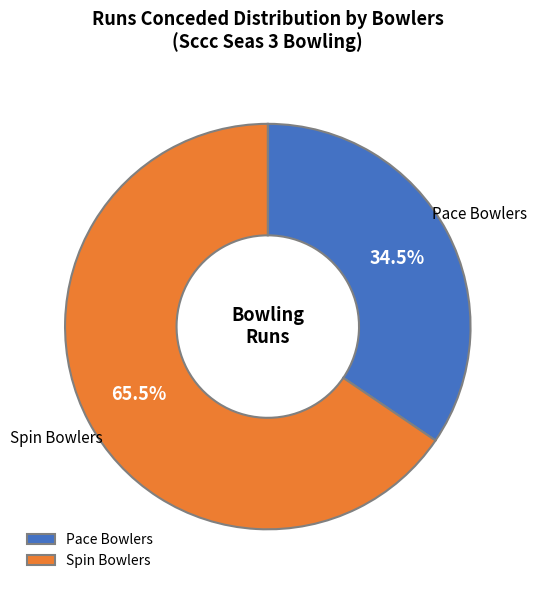

To the nearest percent, what is the average slice percentage?

50%